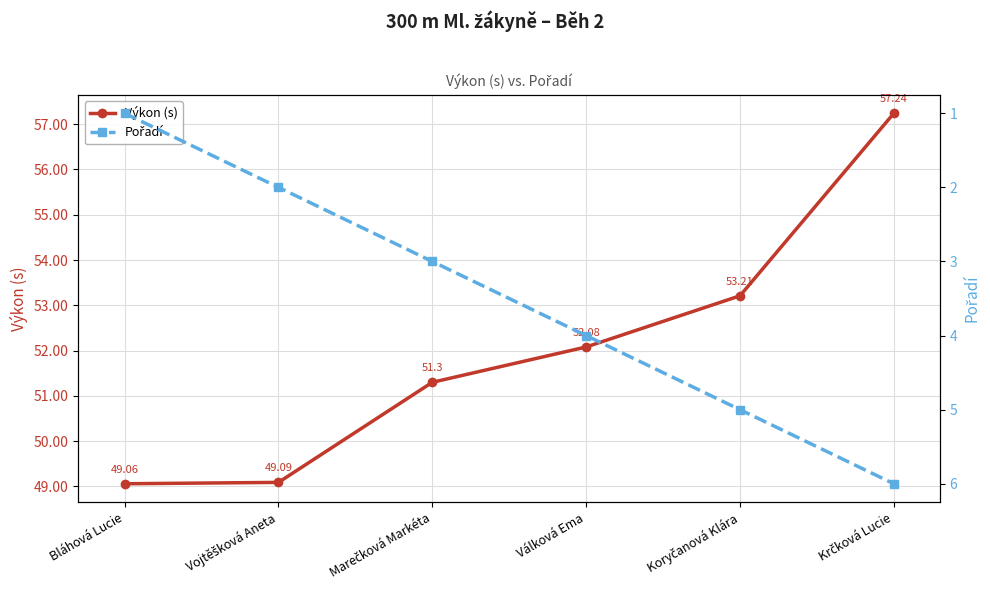

How many data points in Pořadí are less than 4?

3